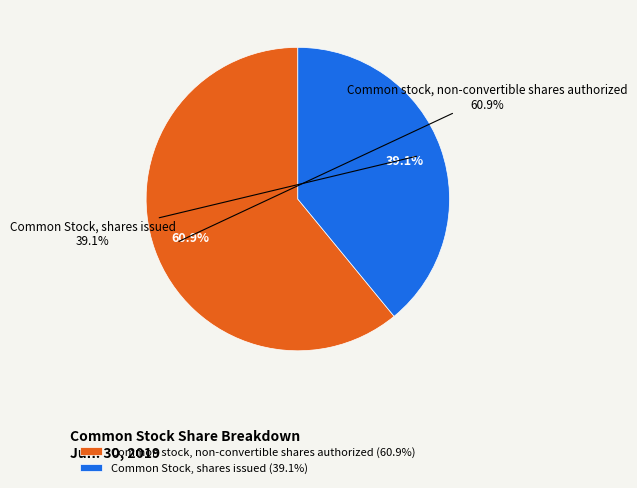

To the nearest percent, what is the difference between the Common Stock, shares issued and Common stock, non-convertible shares authorized slice percentages?

22%